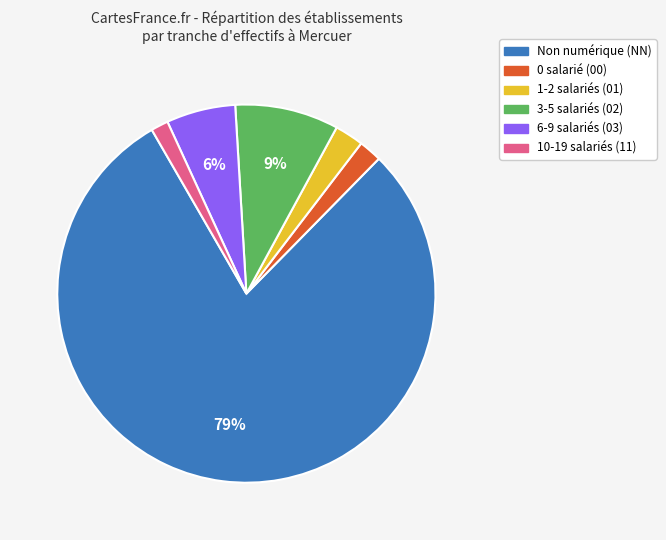

Does any single category account for the majority?

Yes